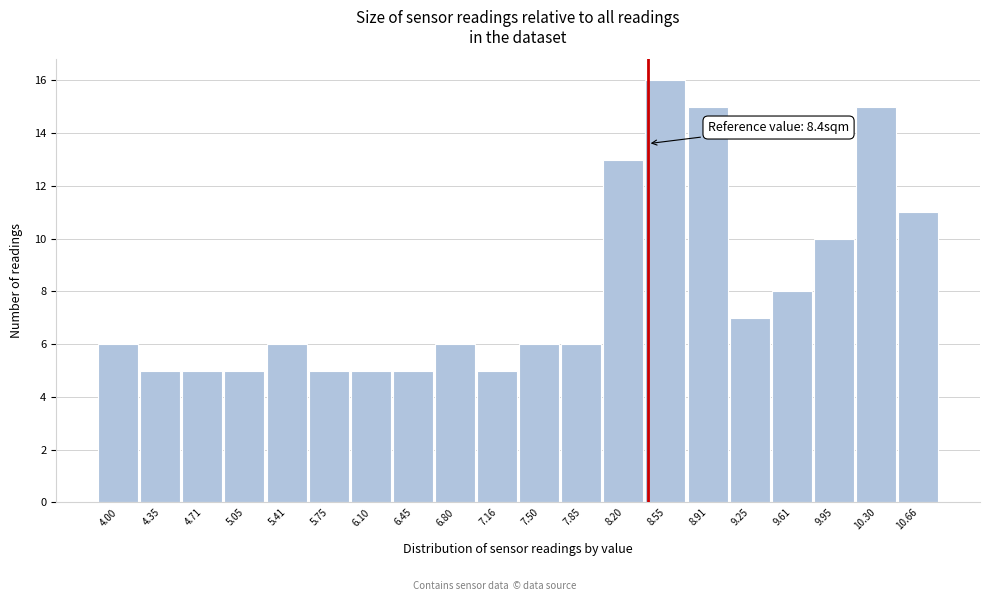

Over which range of the x-axis is the bar tallest?

8.38 to 8.73